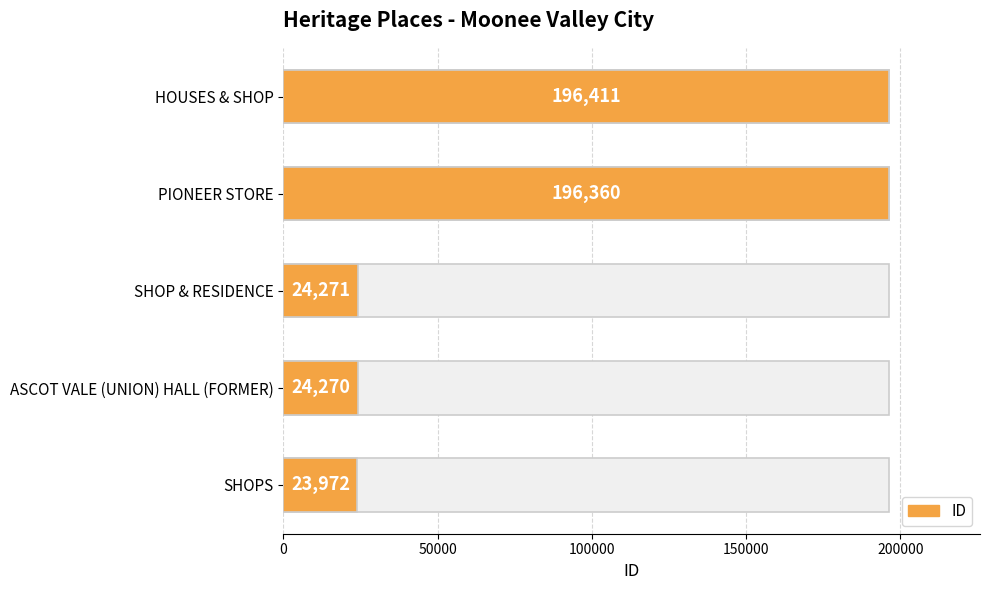

What is the value of the 2nd bar from the left?

24270